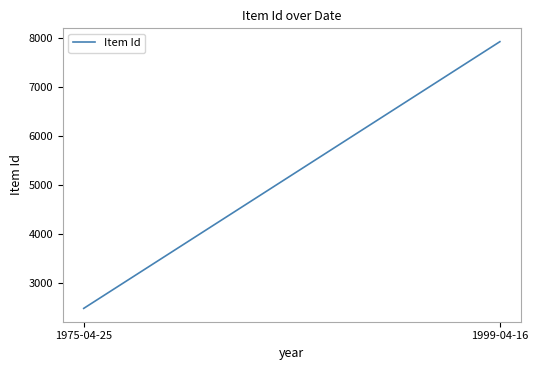

Between 1999-04-16 and 1975-04-25, which is larger?

1999-04-16